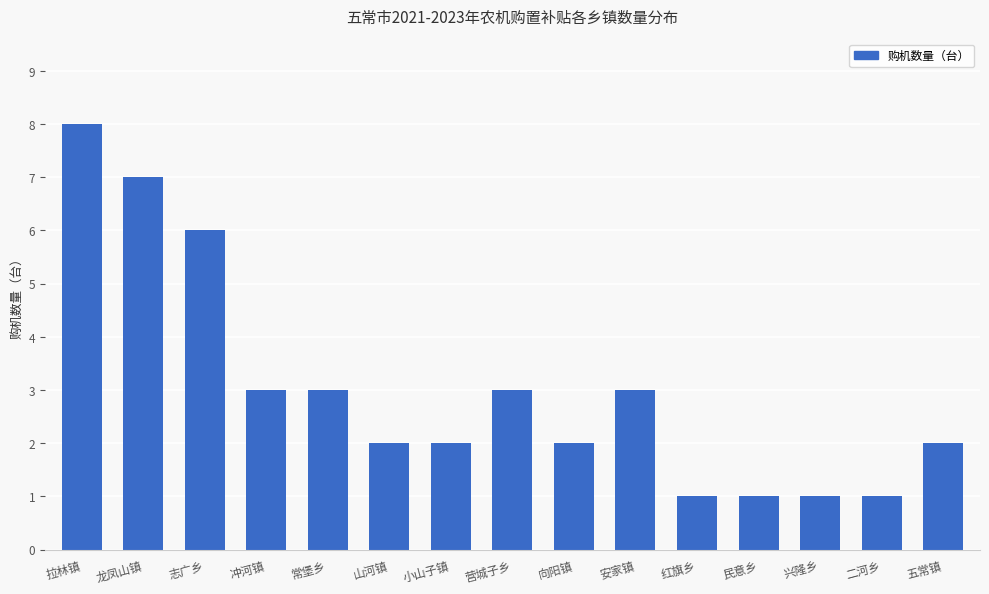

True or false: the data shows 3 at 山河镇.

False